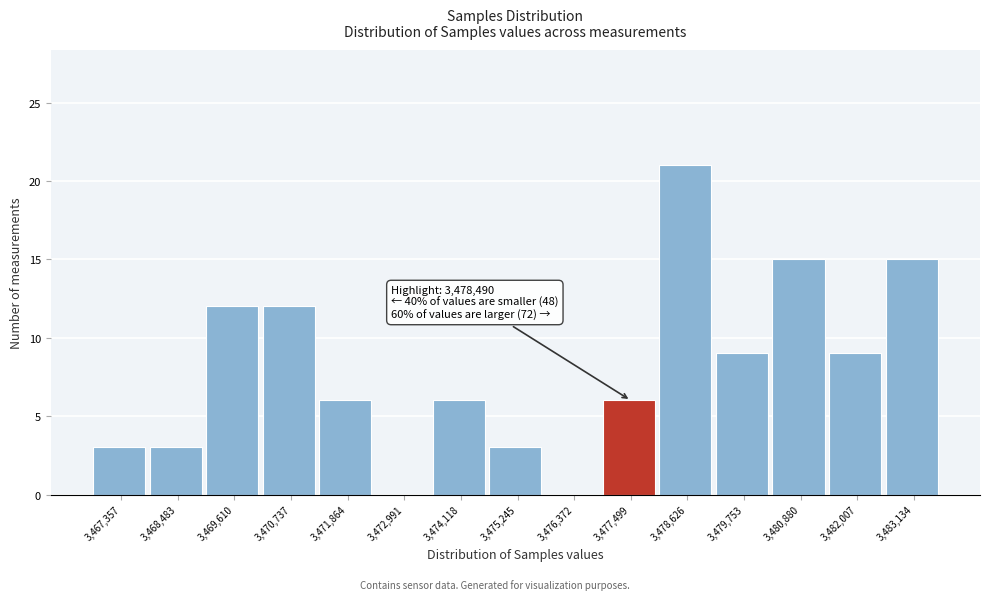

Reading left to right, extract all data points from this chart.

3,467,357=3	3,468,483=3	3,469,610=12	3,470,737=12	3,471,864=6	3,472,991=0	3,474,118=6	3,475,245=3	3,476,372=0	3,477,499=6	3,478,626=21	3,479,753=9	3,480,880=15	3,482,007=9	3,483,134=15